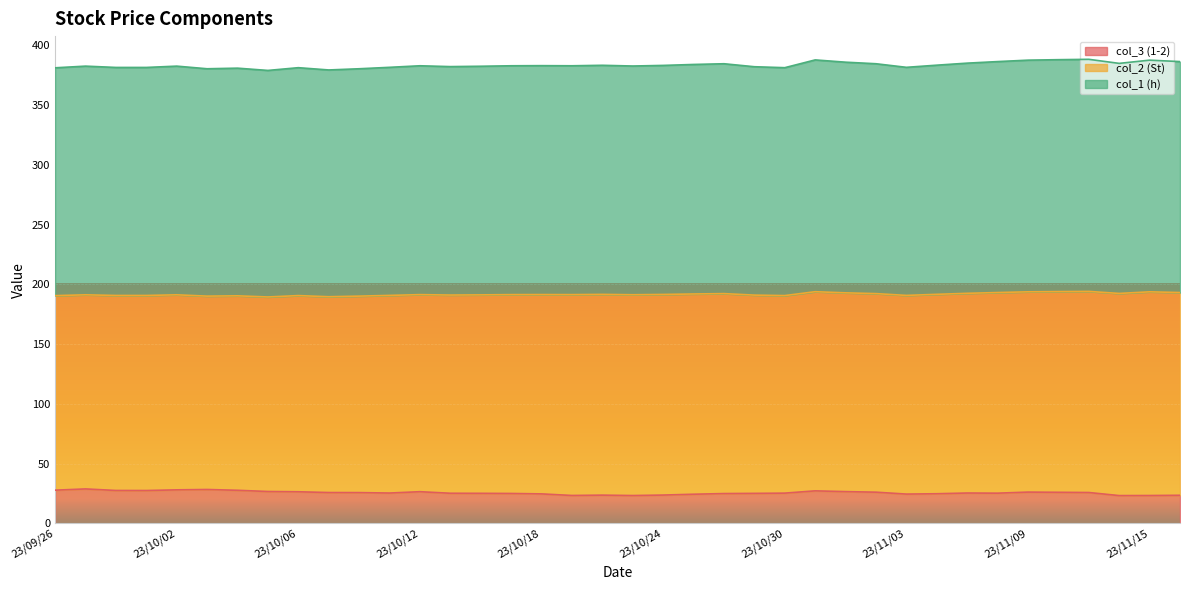

What is the maximum value shown in the chart?

388.4